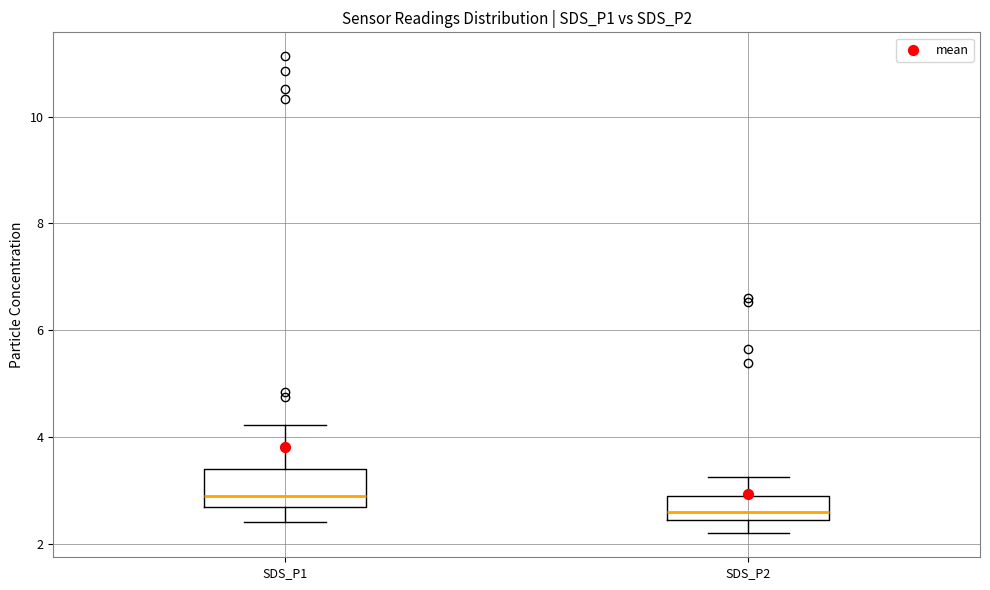

Reading left to right, read every box against the y-axis: the position of its median line, the range the box covers, and the ends of its whiskers. The values are not printed on the chart, so give them approximately, as read against the axis.

SDS_P1: median 3.0, box 2.6 to 3.4, whiskers 2.4 to 4.2
SDS_P2: median 2.6, box 2.4 to 3.0, whiskers 2.2 to 3.2